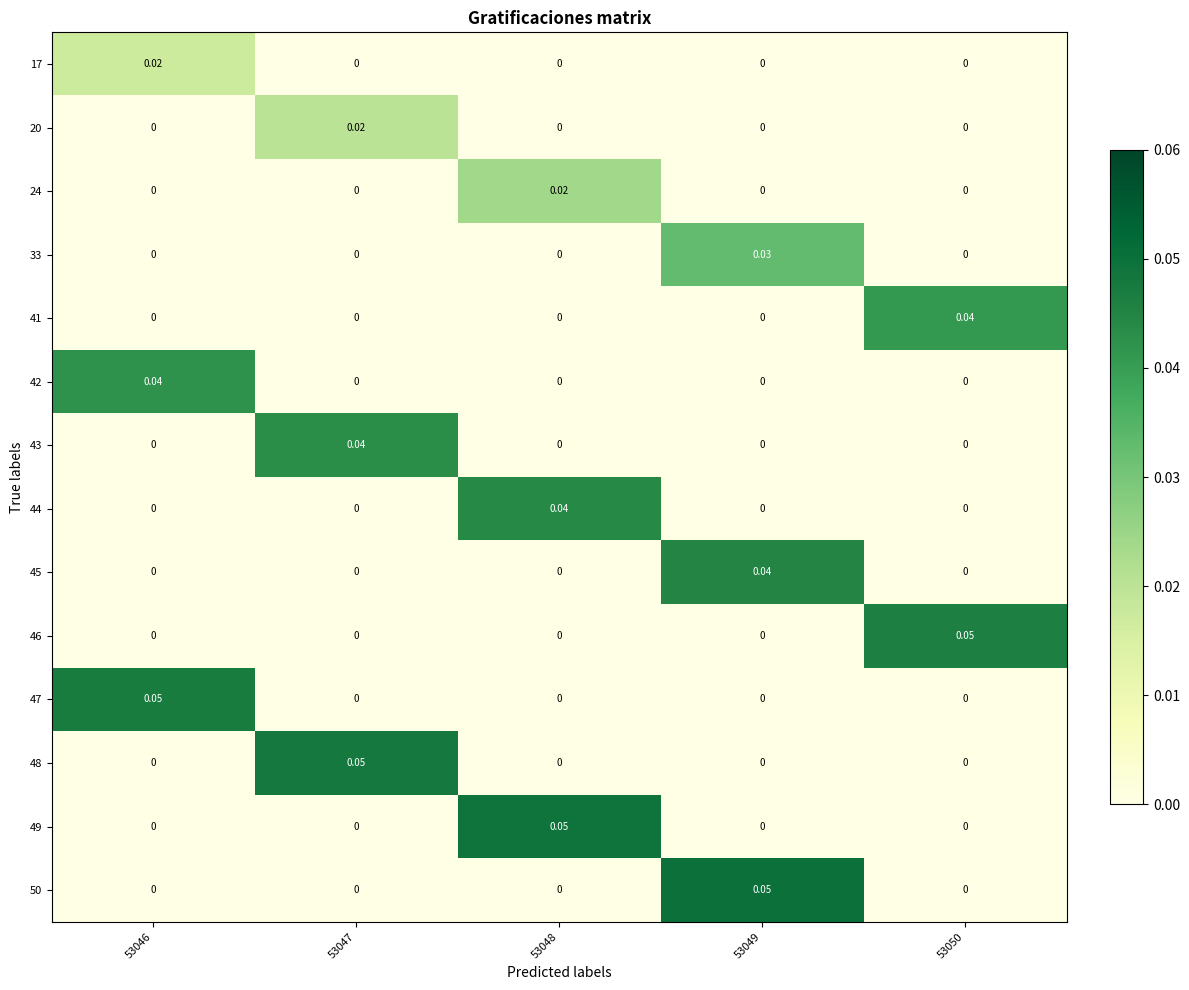

Count the number of data series in this chart.

14